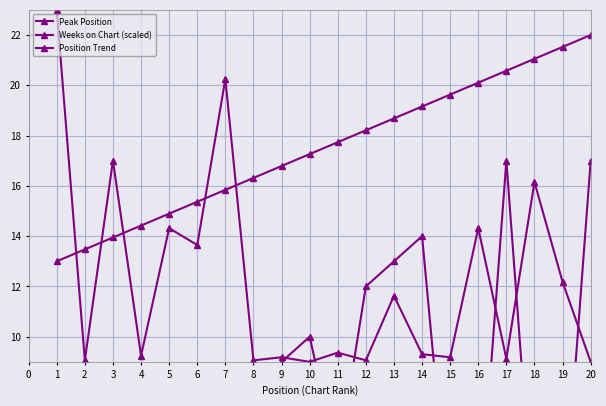

Between 5 and 13, which series saw the biggest shift?

Peak Position